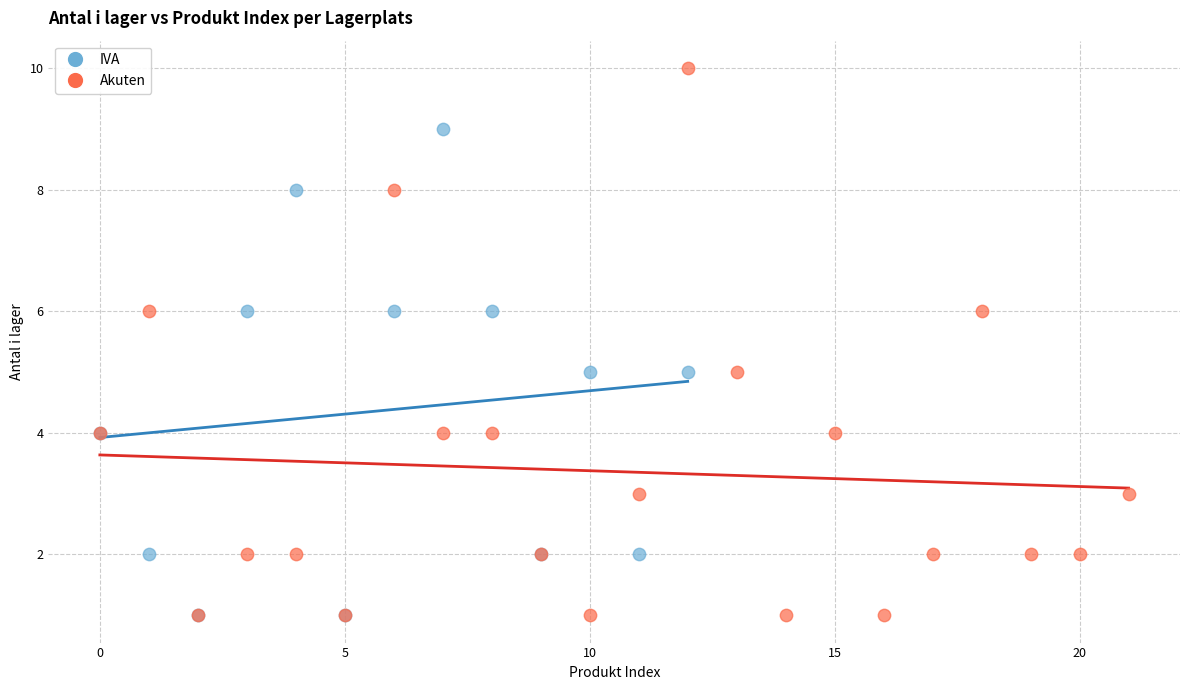

Which series has the largest Y range (max minus min)?

Akuten